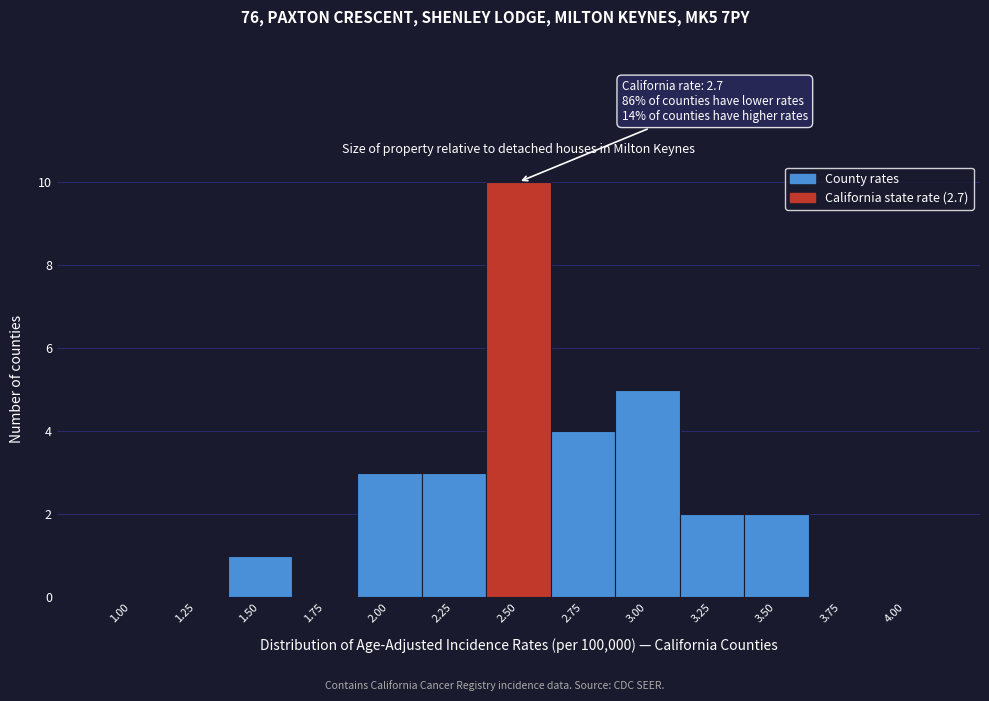

Reading left to right, what are all the values shown in this chart?

1.00=0	1.25=0	1.50=1	1.75=0	2.00=3	2.25=3	2.50=10	2.75=4	3.00=5	3.25=2	3.50=2	3.75=0	4.00=0